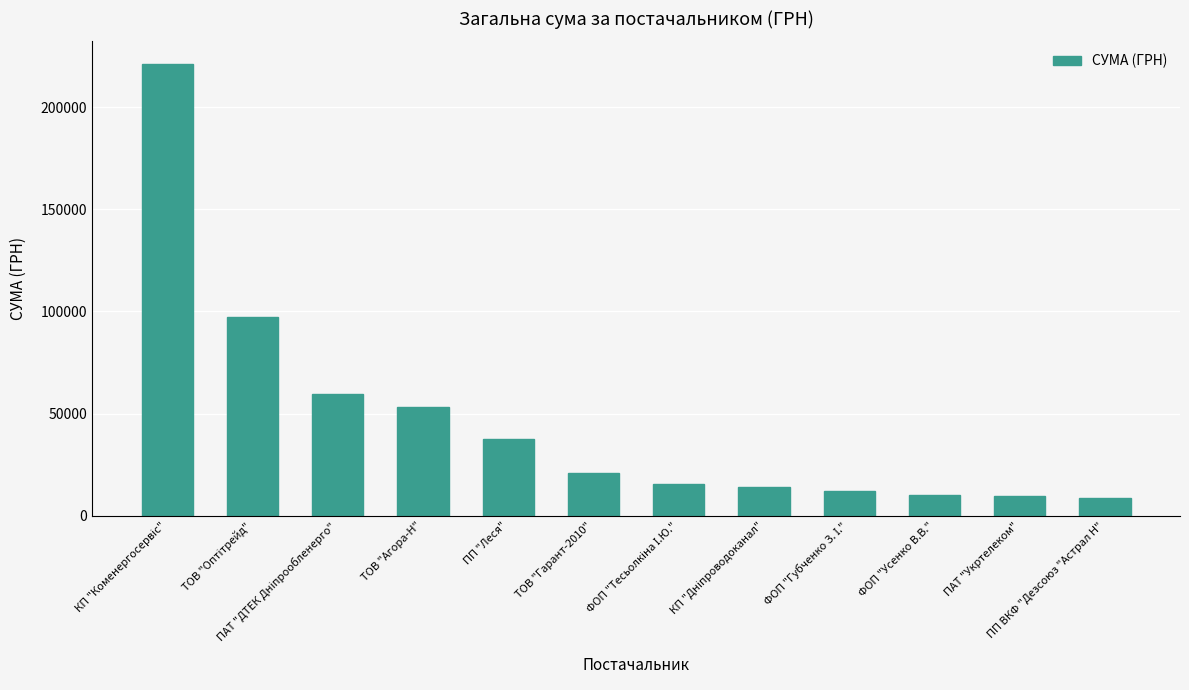

What is the average value?

46636.5